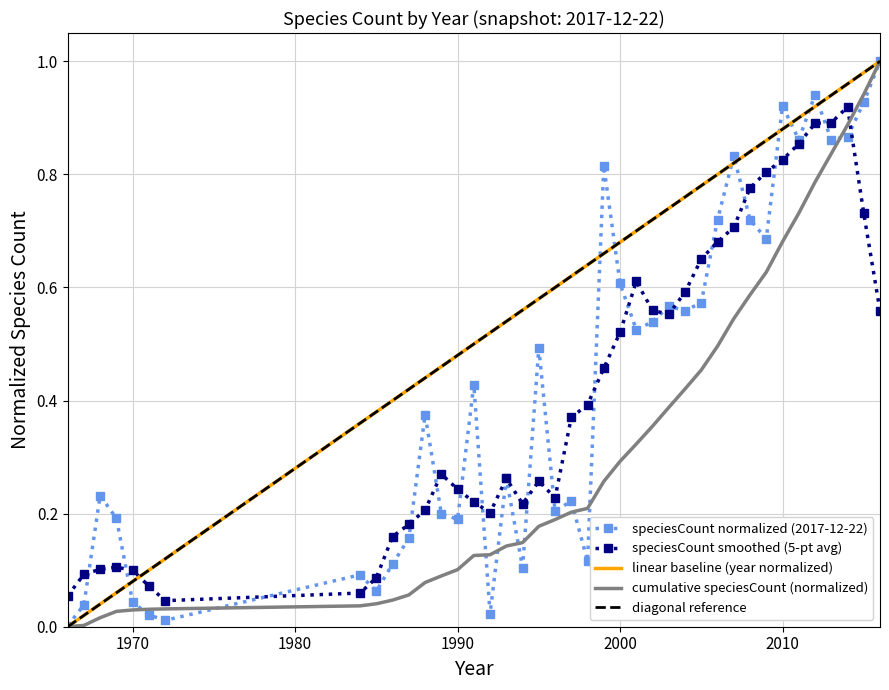

True or false: speciesCount smoothed (5-pt avg) and cumulative speciesCount (normalized) intersect in this chart.

True